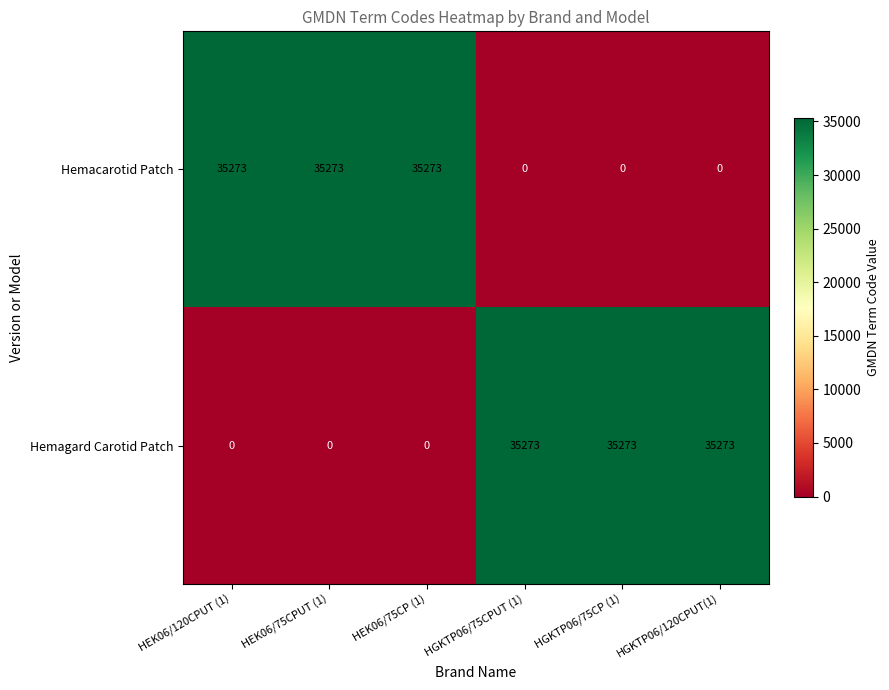

The Hemagard Carotid Patch series shows 0 at HEK06/120CPUT (1). True or false?

True